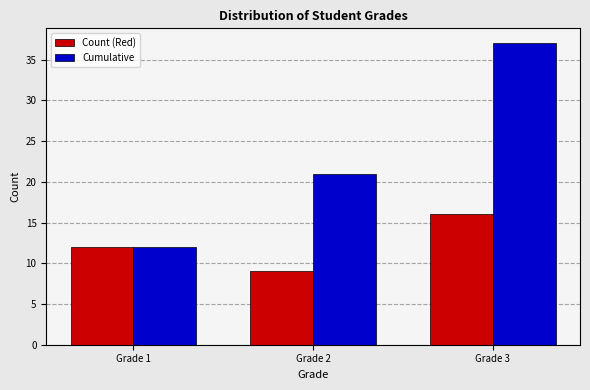

Reading left to right, list all the values displayed in this chart.

Count (Red): 12	9	16
Cumulative: 12	21	37